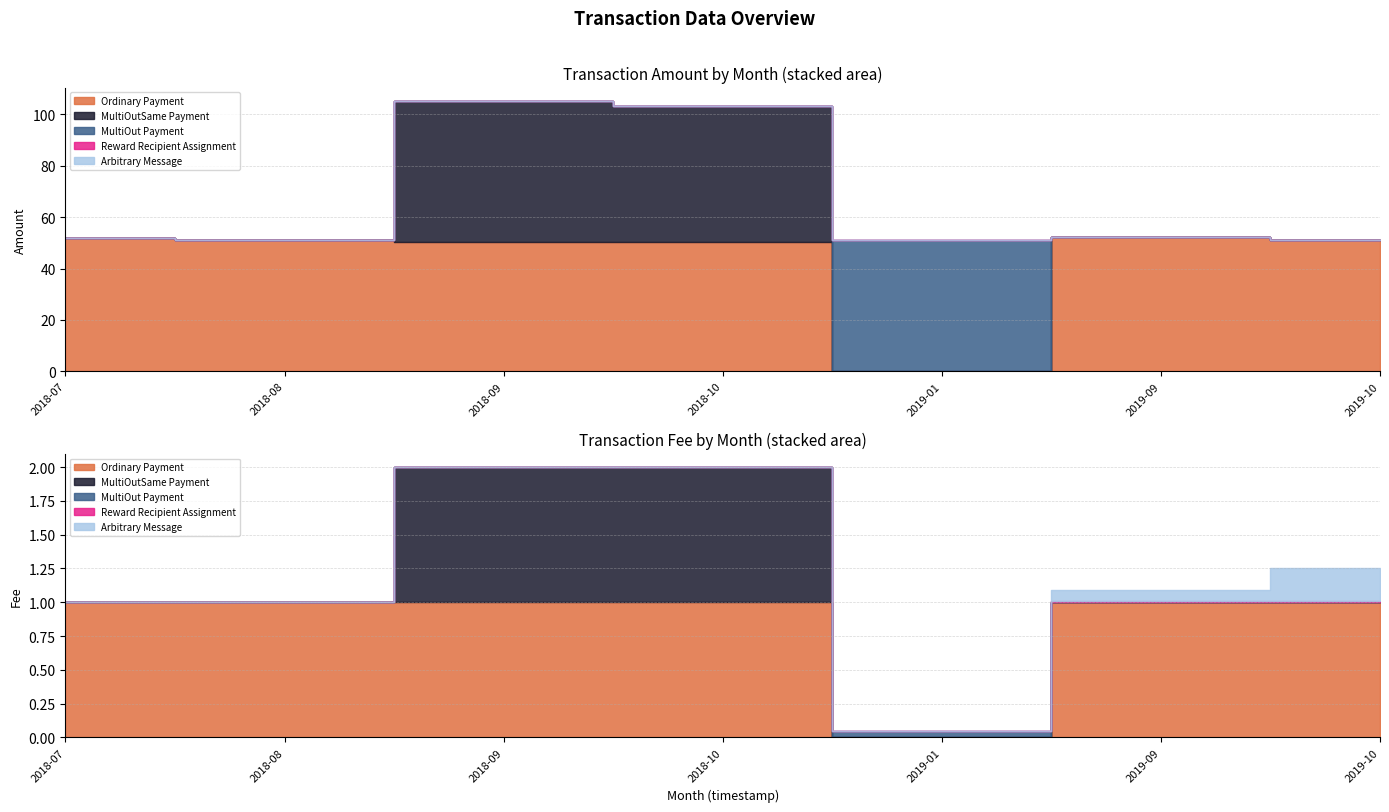

Reading left to right, list all the values displayed in this chart.

Ordinary Payment: 2018-07=52.0	2018-08=51.2	2018-09=50.3	2018-10=50.2	2019-01=0.0	2019-09=52.5	2019-10=51.1
MultiOutSame Payment: 2018-07=0.0	2018-08=0.0	2018-09=54.9	2018-10=53.2	2019-01=0.0	2019-09=0.0	2019-10=0.0
MultiOut Payment: 2018-07=0.0	2018-08=0.0	2018-09=0.0	2018-10=0.0	2019-01=51.2	2019-09=0.0	2019-10=0.0
Reward Recipient Assignment: 2018-07=0.0	2018-08=0.0	2018-09=0.0	2018-10=0.0	2019-01=0.0	2019-09=0.0	2019-10=0.0
Arbitrary Message: 2018-07=0.0	2018-08=0.0	2018-09=0.0	2018-10=0.0	2019-01=0.0	2019-09=0.0	2019-10=0.0